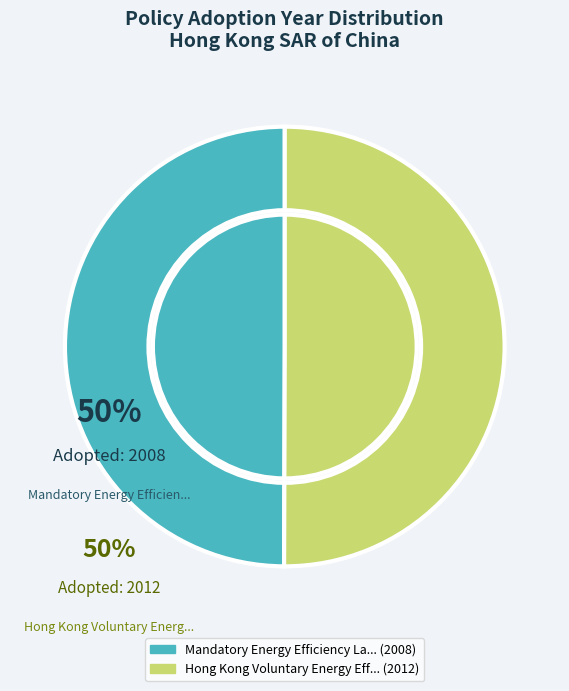

To the nearest percent, what percentage of the pie is Hong Kong Voluntary Energy Efficiency?

50%